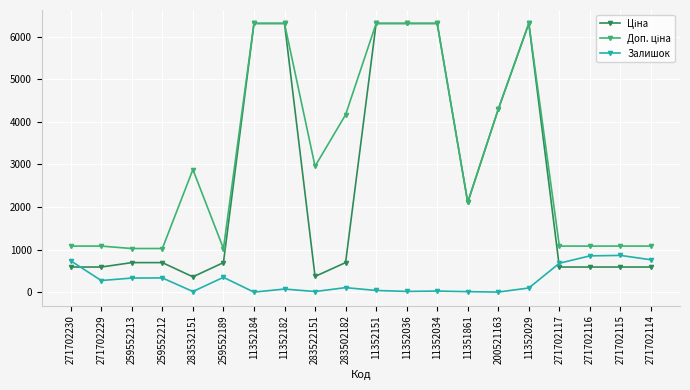

What is the difference between the highest and lowest values at 271702114?

491.7